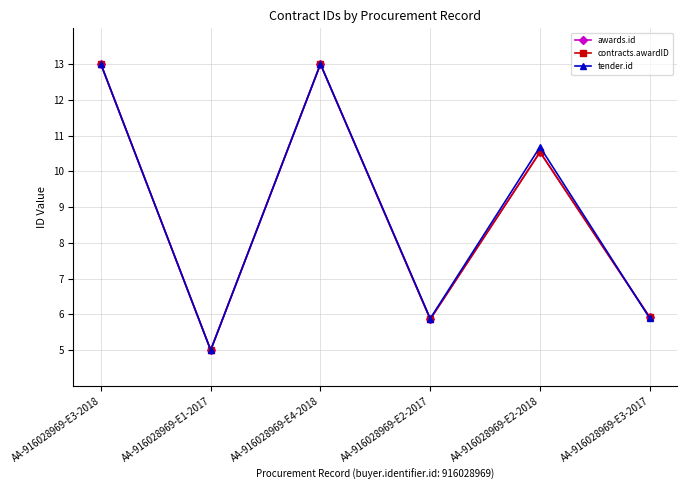

Does the chart have visible grid lines?

Yes